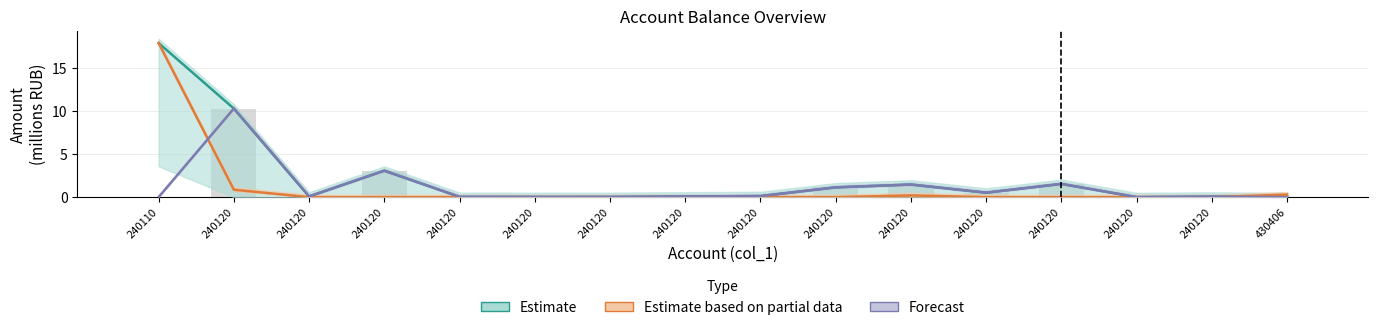

True or false: Estimate based on partial data (col_15) has a value of 0.0 at 240120.

True